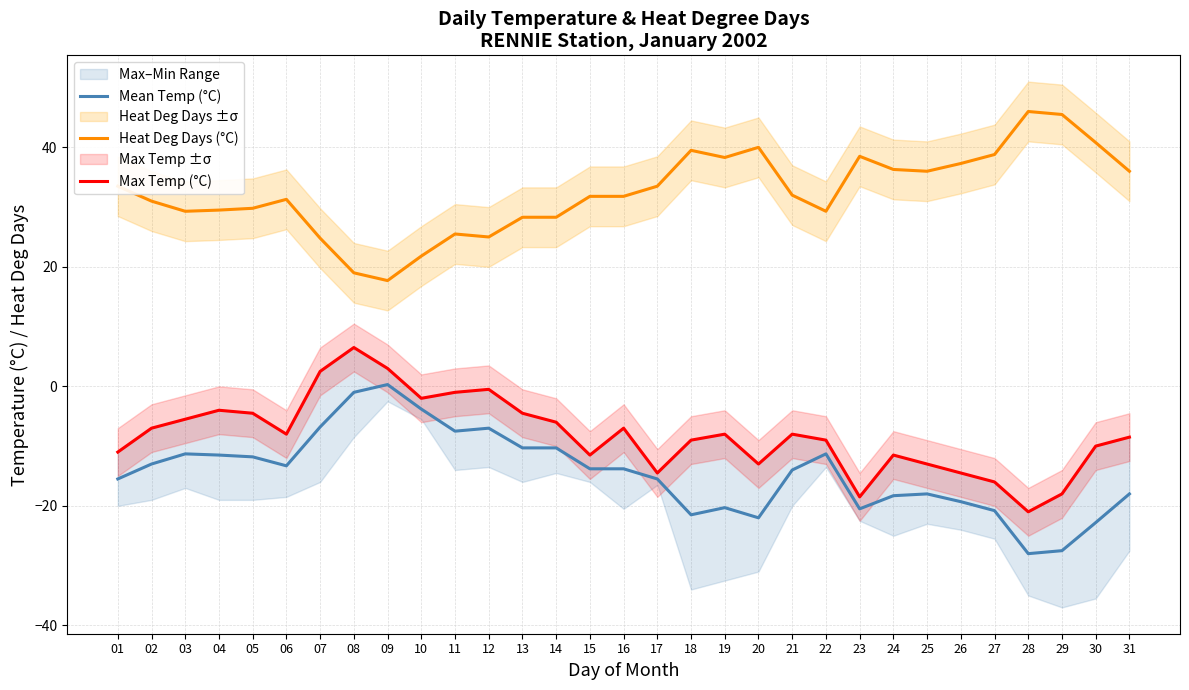

What is the difference between the highest and lowest values at 09?

17.4